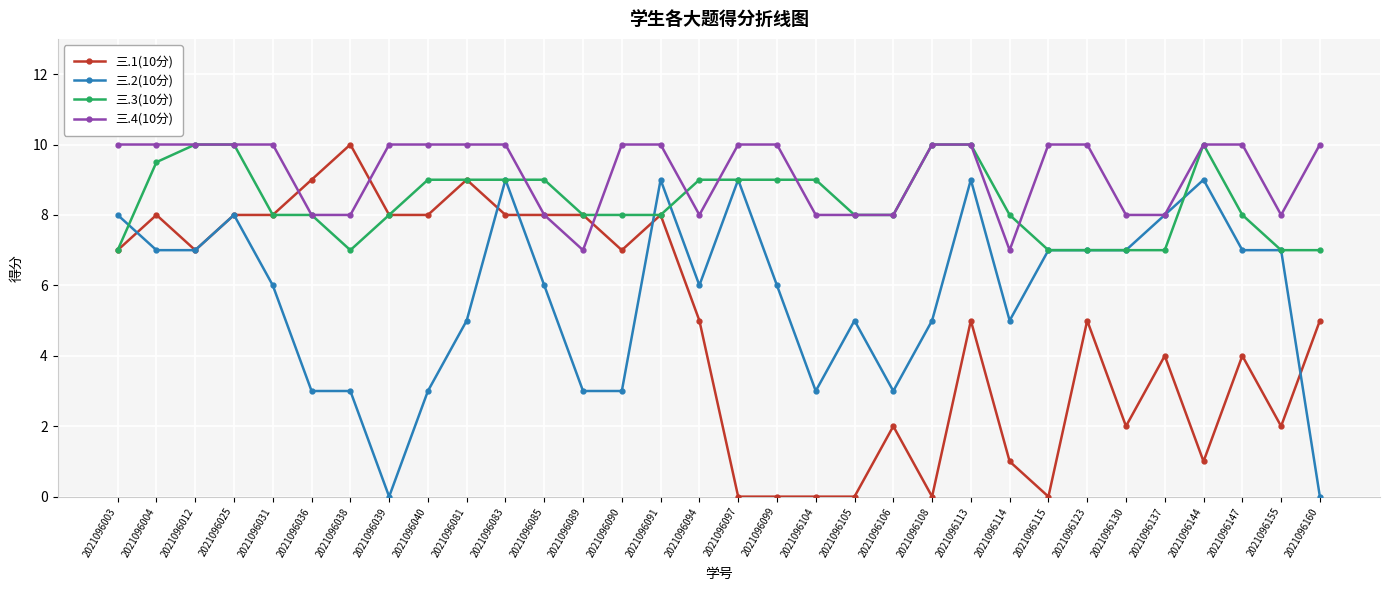

At how many categories does at least one series exceed 0?

32